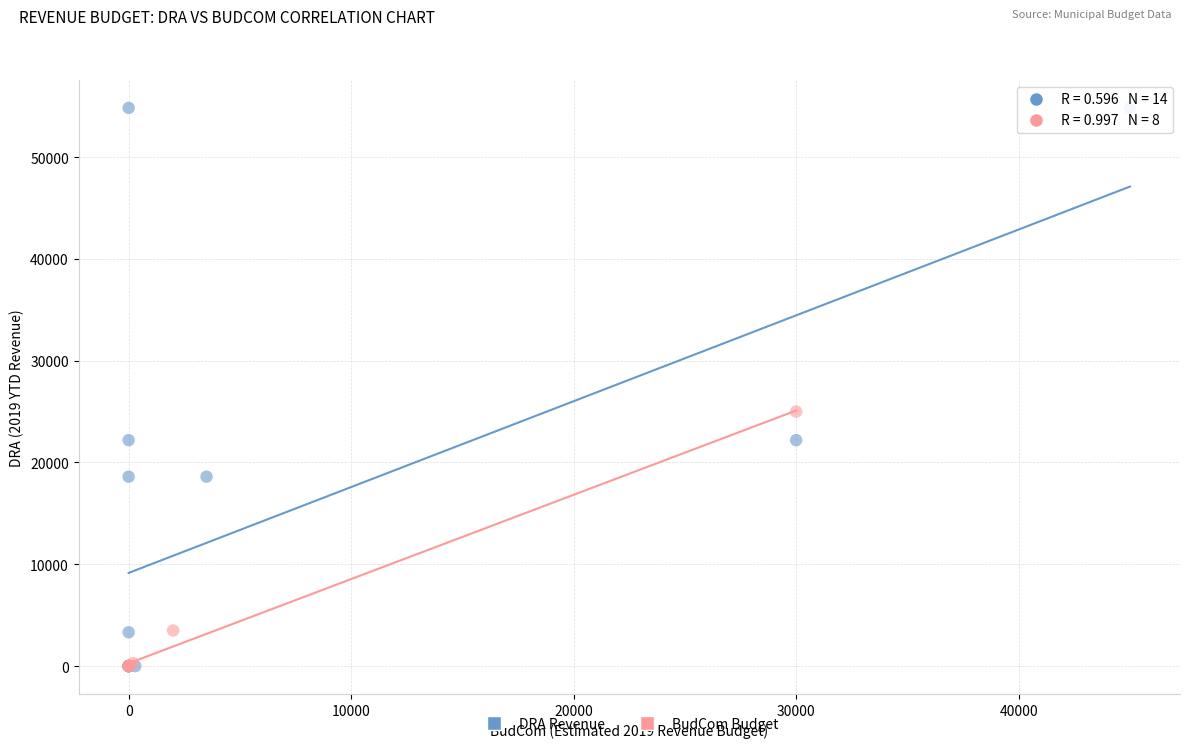

Which series has the largest Y range (max minus min)?

DRA Revenue